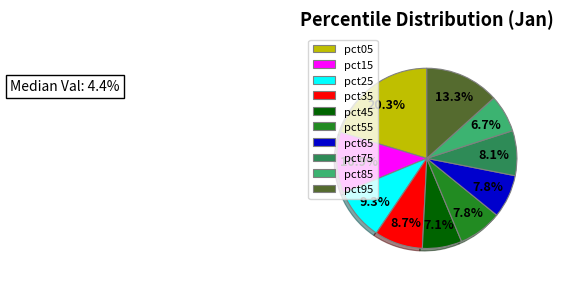

Is there a majority slice in this chart?

No